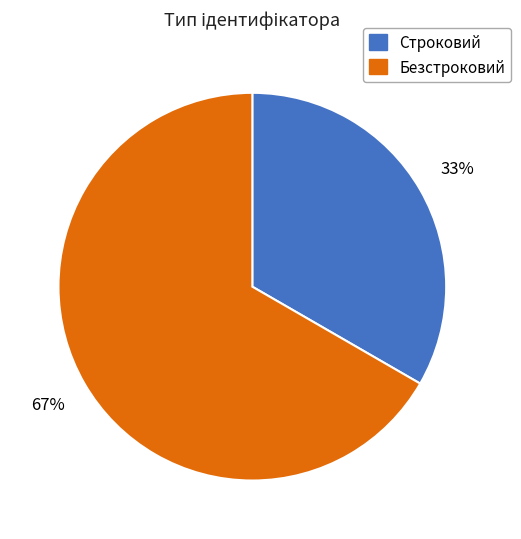

Between Строковий and Безстроковий, which is larger?

Безстроковий